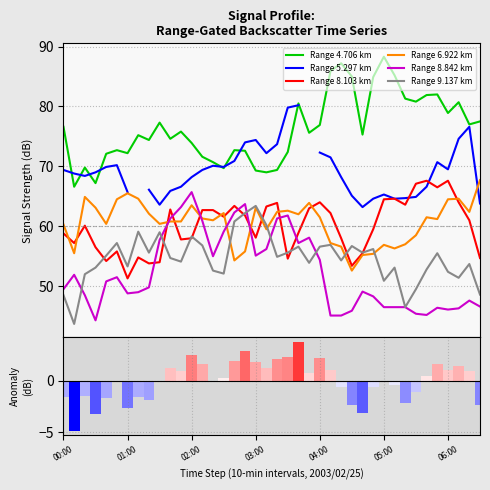

What is the label of the 26th bar from the left?

2003/02/25 04:10